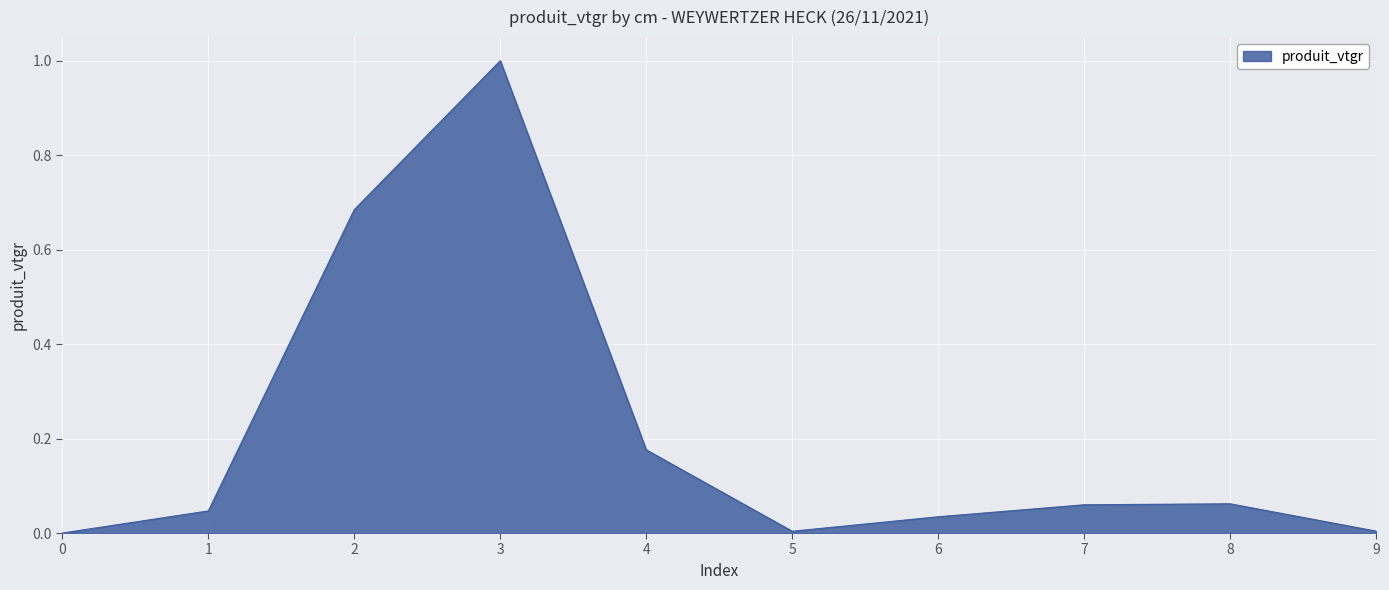

At which category does the data reach its first local peak?

3